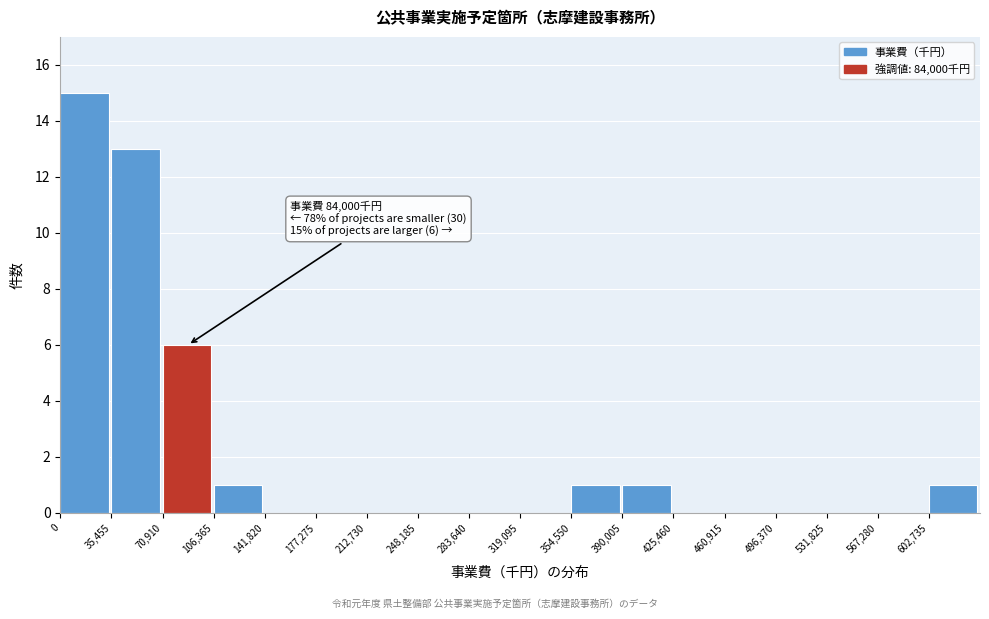

Which range on the x-axis has the tallest bar?

0 to 35000